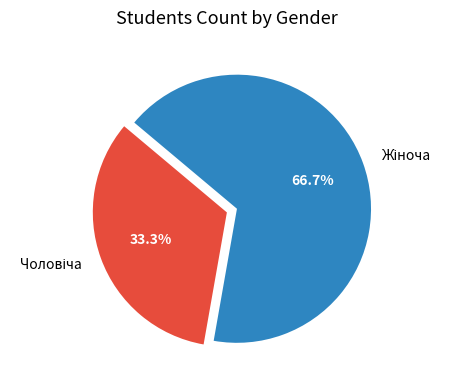

To the nearest percent, what is the average slice percentage?

50%